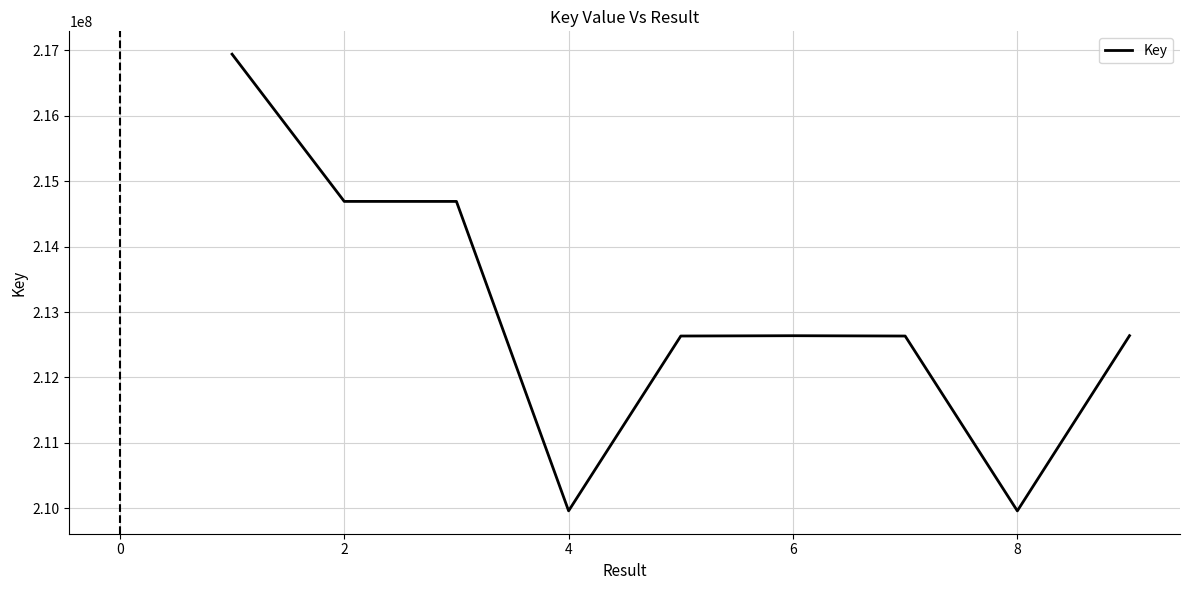

How many lines are shown in the chart?

1